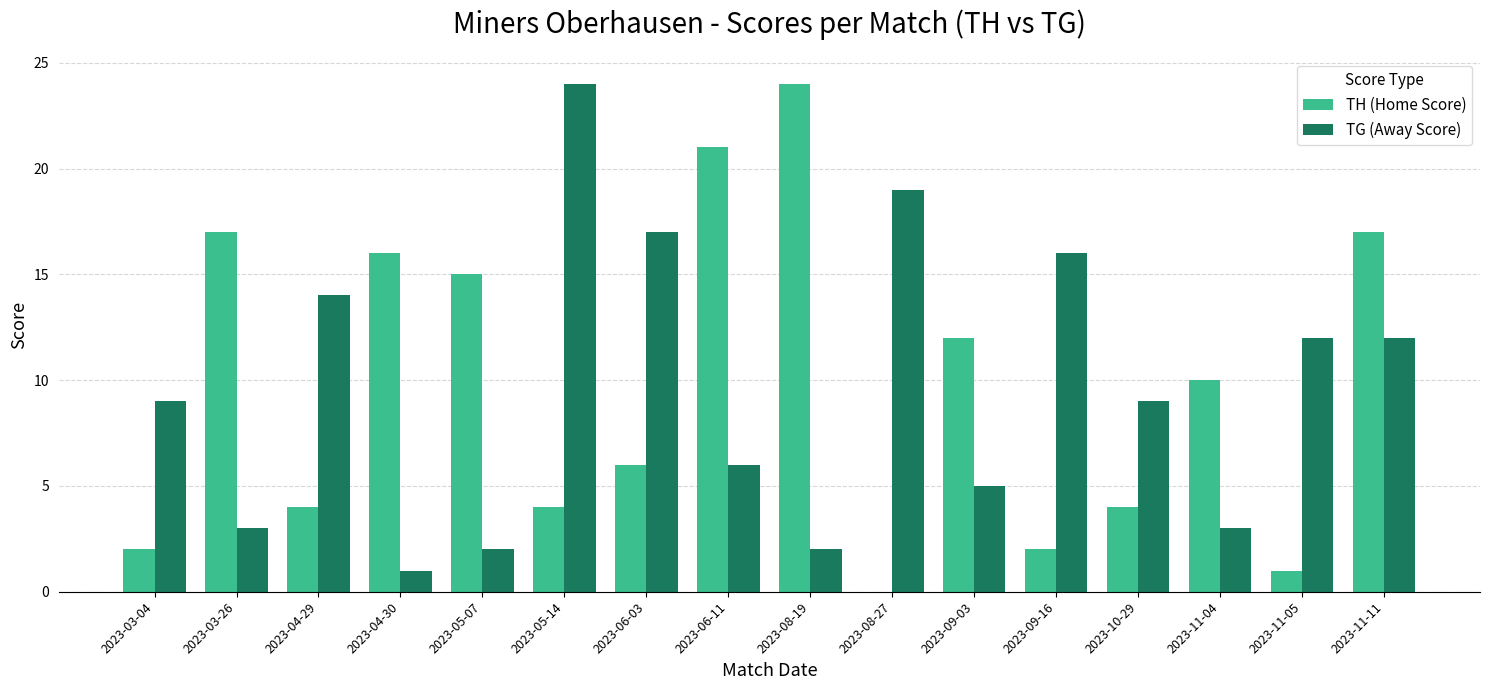

The TH (Home Score) series shows 7 at 2023-10-29. True or false?

False